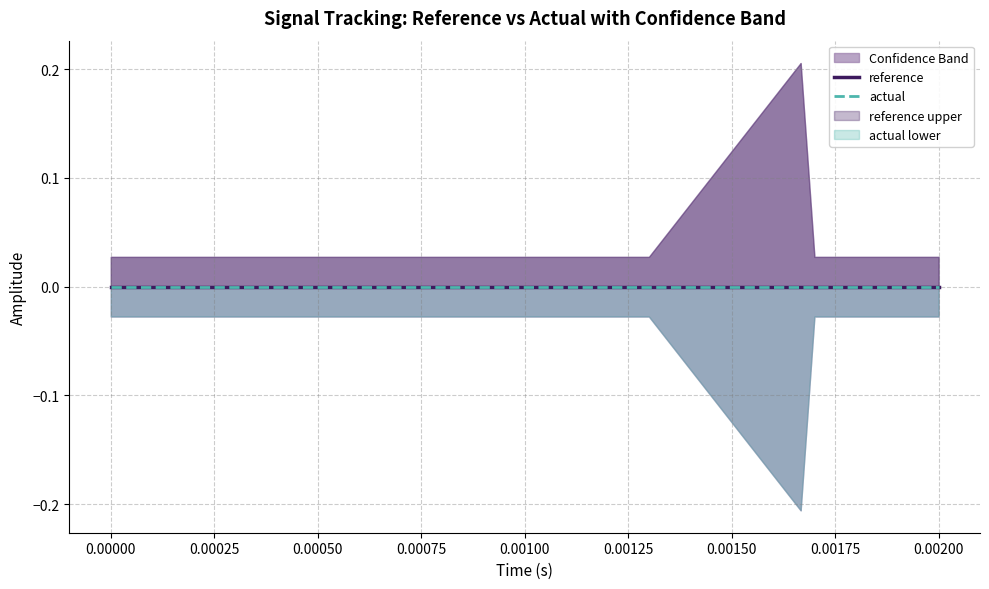

Rank the categories by high value from lowest to highest.

0.0, 0.0001, 0.0002, 0.0003, 0.0004, 0.0005, 0.0006, 0.0007, 0.0008, 0.0009, 0.001, 0.0011, 0.0012, 0.0013, 0.0017, 0.0018, 0.0019, 0.002, 0.00166666666666667, 0.00166666666766667